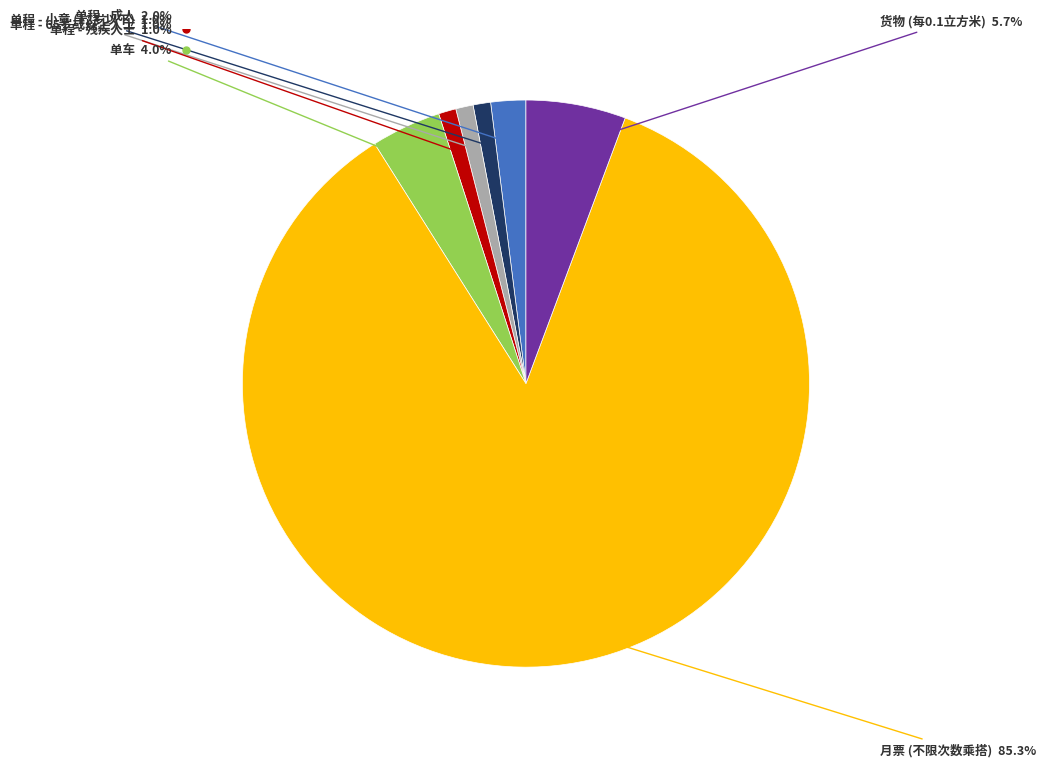

Is there any slice that represents more than half of the pie?

Yes